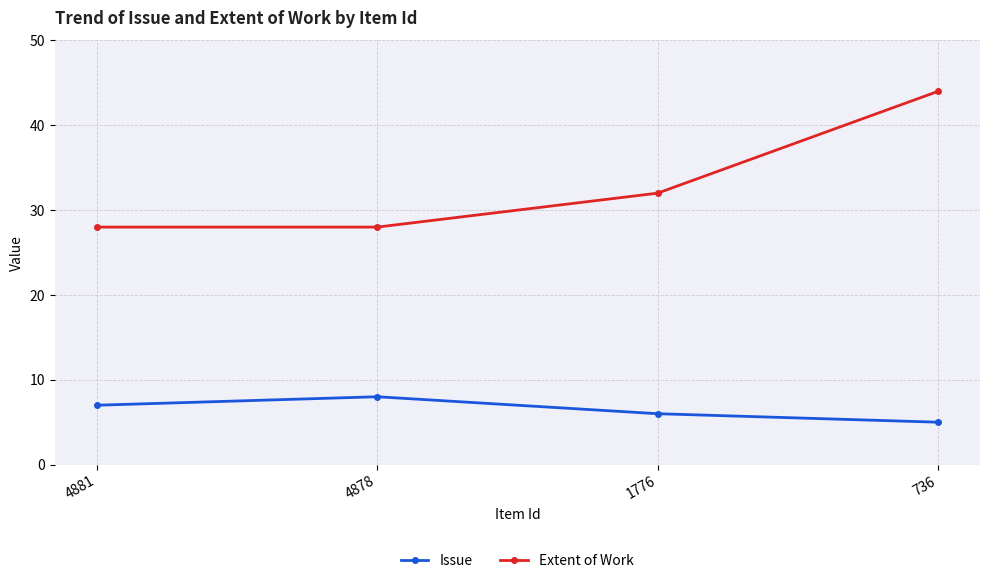

The value of Issue at 736 is 9. True or false?

False